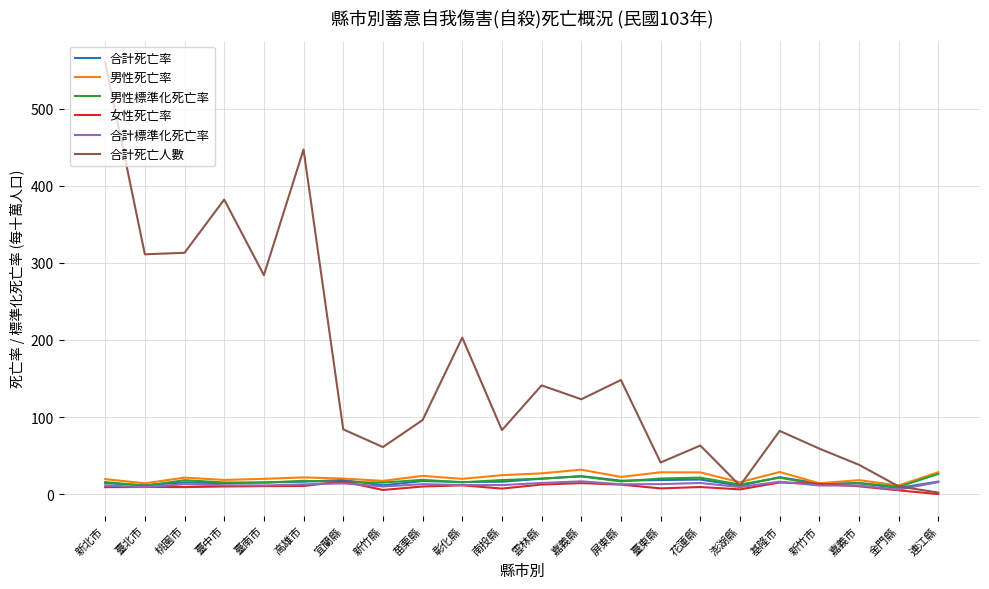

Is the value of 合計標準化死亡率 at 苗栗縣 greater than the value of 男性死亡率 at 雲林縣?

No